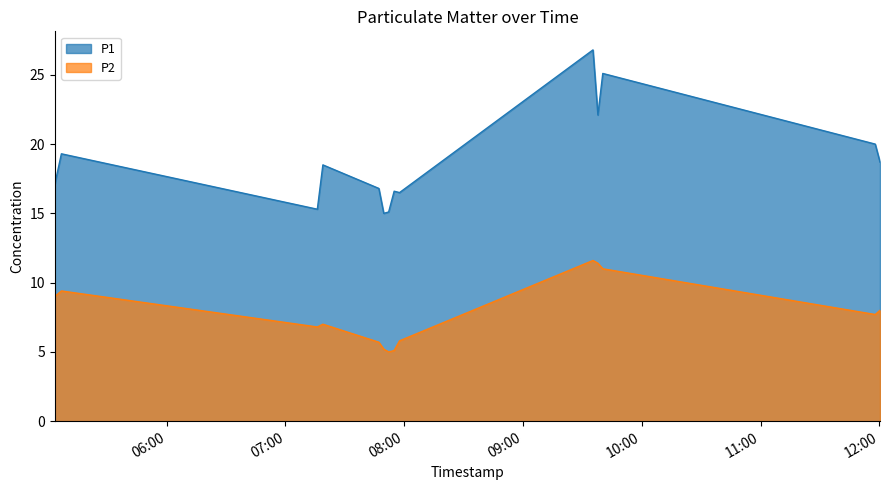

What is the lowest value of the P1 series?

15.0